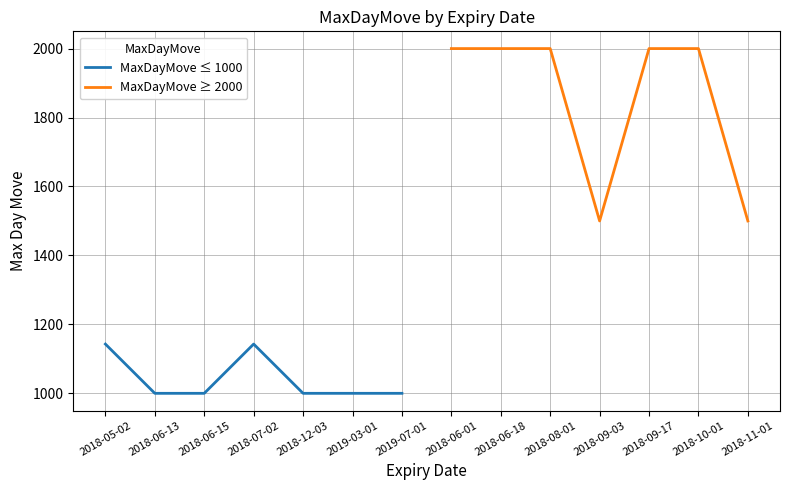

True or false: MaxDayMove ≤ 1000 has a value of 702.1 at 2018-05-02.

False